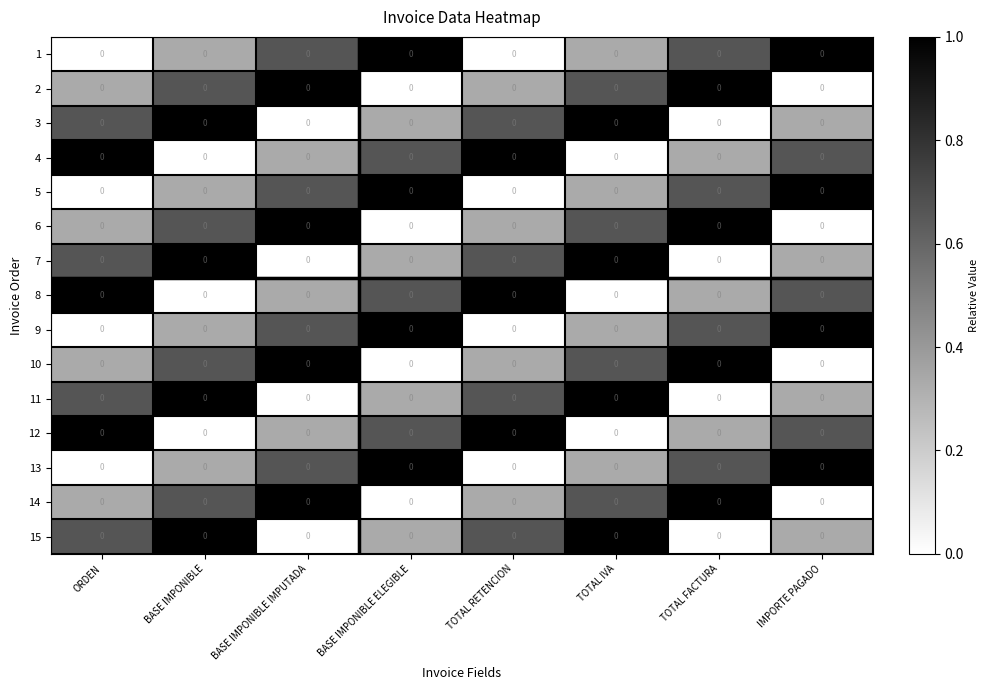

Reading right to left, what are all the values shown in this chart?

1: IMPORTE PAGADO=0.0	TOTAL FACTURA=0.0	TOTAL IVA=0.0	TOTAL RETENCION=0.0	BASE IMPONIBLE ELEGIBLE=0.0	BASE IMPONIBLE IMPUTADA=0.0	BASE IMPONIBLE=0.0	ORDEN=0.0
2: IMPORTE PAGADO=0.0	TOTAL FACTURA=0.0	TOTAL IVA=0.0	TOTAL RETENCION=0.0	BASE IMPONIBLE ELEGIBLE=0.0	BASE IMPONIBLE IMPUTADA=0.0	BASE IMPONIBLE=0.0	ORDEN=0.0
3: IMPORTE PAGADO=0.0	TOTAL FACTURA=0.0	TOTAL IVA=0.0	TOTAL RETENCION=0.0	BASE IMPONIBLE ELEGIBLE=0.0	BASE IMPONIBLE IMPUTADA=0.0	BASE IMPONIBLE=0.0	ORDEN=0.0
4: IMPORTE PAGADO=0.0	TOTAL FACTURA=0.0	TOTAL IVA=0.0	TOTAL RETENCION=0.0	BASE IMPONIBLE ELEGIBLE=0.0	BASE IMPONIBLE IMPUTADA=0.0	BASE IMPONIBLE=0.0	ORDEN=0.0
5: IMPORTE PAGADO=0.0	TOTAL FACTURA=0.0	TOTAL IVA=0.0	TOTAL RETENCION=0.0	BASE IMPONIBLE ELEGIBLE=0.0	BASE IMPONIBLE IMPUTADA=0.0	BASE IMPONIBLE=0.0	ORDEN=0.0
6: IMPORTE PAGADO=0.0	TOTAL FACTURA=0.0	TOTAL IVA=0.0	TOTAL RETENCION=0.0	BASE IMPONIBLE ELEGIBLE=0.0	BASE IMPONIBLE IMPUTADA=0.0	BASE IMPONIBLE=0.0	ORDEN=0.0
7: IMPORTE PAGADO=0.0	TOTAL FACTURA=0.0	TOTAL IVA=0.0	TOTAL RETENCION=0.0	BASE IMPONIBLE ELEGIBLE=0.0	BASE IMPONIBLE IMPUTADA=0.0	BASE IMPONIBLE=0.0	ORDEN=0.0
8: IMPORTE PAGADO=0.0	TOTAL FACTURA=0.0	TOTAL IVA=0.0	TOTAL RETENCION=0.0	BASE IMPONIBLE ELEGIBLE=0.0	BASE IMPONIBLE IMPUTADA=0.0	BASE IMPONIBLE=0.0	ORDEN=0.0
9: IMPORTE PAGADO=0.0	TOTAL FACTURA=0.0	TOTAL IVA=0.0	TOTAL RETENCION=0.0	BASE IMPONIBLE ELEGIBLE=0.0	BASE IMPONIBLE IMPUTADA=0.0	BASE IMPONIBLE=0.0	ORDEN=0.0
10: IMPORTE PAGADO=0.0	TOTAL FACTURA=0.0	TOTAL IVA=0.0	TOTAL RETENCION=0.0	BASE IMPONIBLE ELEGIBLE=0.0	BASE IMPONIBLE IMPUTADA=0.0	BASE IMPONIBLE=0.0	ORDEN=0.0
11: IMPORTE PAGADO=0.0	TOTAL FACTURA=0.0	TOTAL IVA=0.0	TOTAL RETENCION=0.0	BASE IMPONIBLE ELEGIBLE=0.0	BASE IMPONIBLE IMPUTADA=0.0	BASE IMPONIBLE=0.0	ORDEN=0.0
12: IMPORTE PAGADO=0.0	TOTAL FACTURA=0.0	TOTAL IVA=0.0	TOTAL RETENCION=0.0	BASE IMPONIBLE ELEGIBLE=0.0	BASE IMPONIBLE IMPUTADA=0.0	BASE IMPONIBLE=0.0	ORDEN=0.0
13: IMPORTE PAGADO=0.0	TOTAL FACTURA=0.0	TOTAL IVA=0.0	TOTAL RETENCION=0.0	BASE IMPONIBLE ELEGIBLE=0.0	BASE IMPONIBLE IMPUTADA=0.0	BASE IMPONIBLE=0.0	ORDEN=0.0
14: IMPORTE PAGADO=0.0	TOTAL FACTURA=0.0	TOTAL IVA=0.0	TOTAL RETENCION=0.0	BASE IMPONIBLE ELEGIBLE=0.0	BASE IMPONIBLE IMPUTADA=0.0	BASE IMPONIBLE=0.0	ORDEN=0.0
15: IMPORTE PAGADO=0.0	TOTAL FACTURA=0.0	TOTAL IVA=0.0	TOTAL RETENCION=0.0	BASE IMPONIBLE ELEGIBLE=0.0	BASE IMPONIBLE IMPUTADA=0.0	BASE IMPONIBLE=0.0	ORDEN=0.0